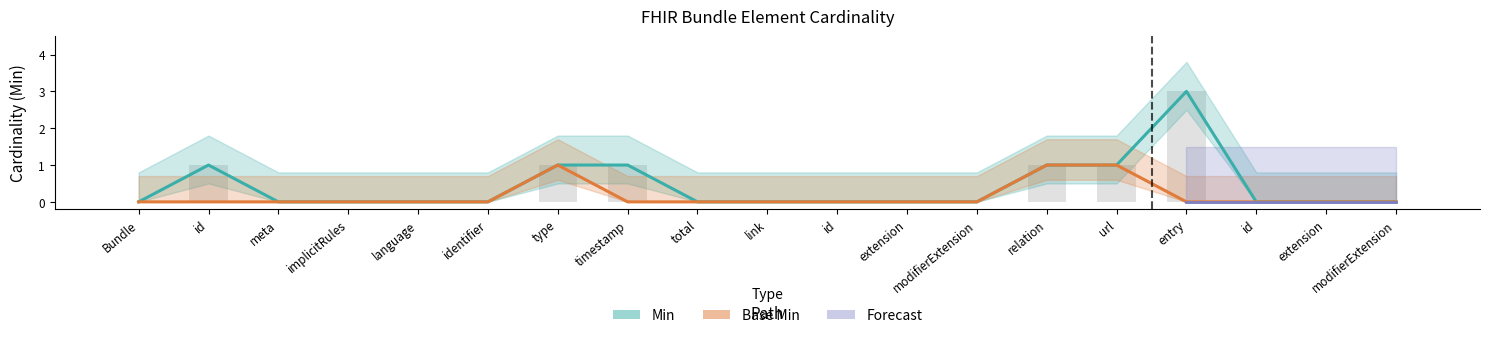

What is the label of the 15th bar from the right?

language